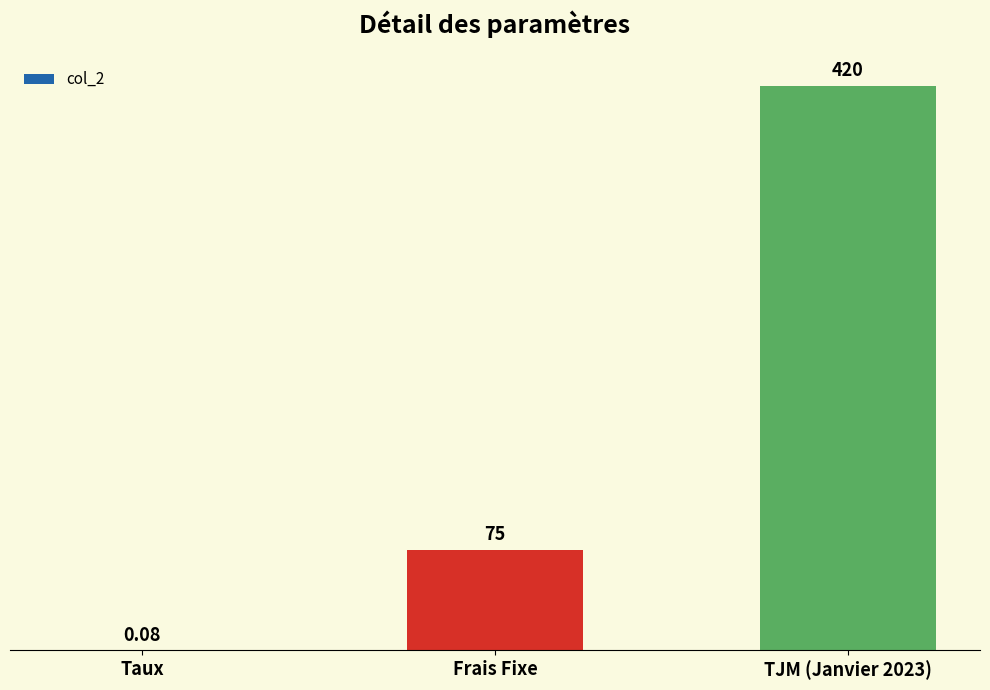

At which label is the value closest to 210?

Frais Fixe